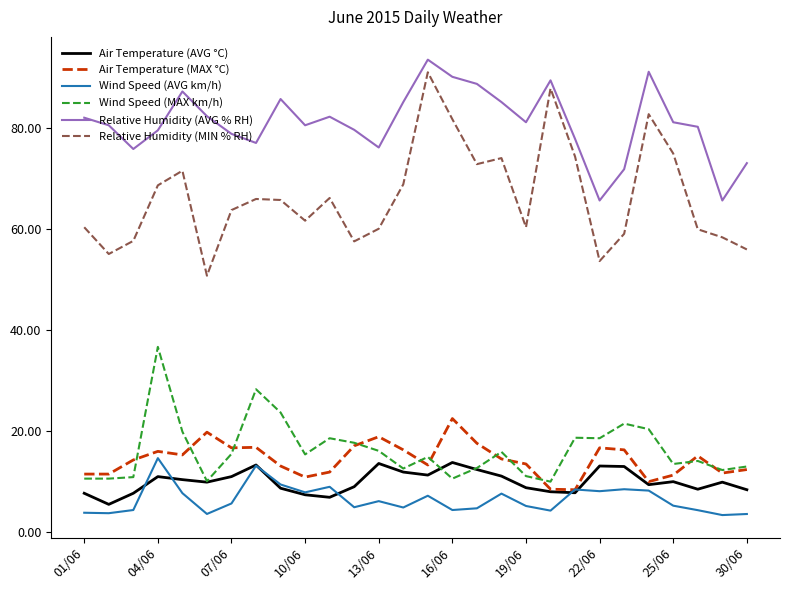

What is the greatest value displayed?

93.5